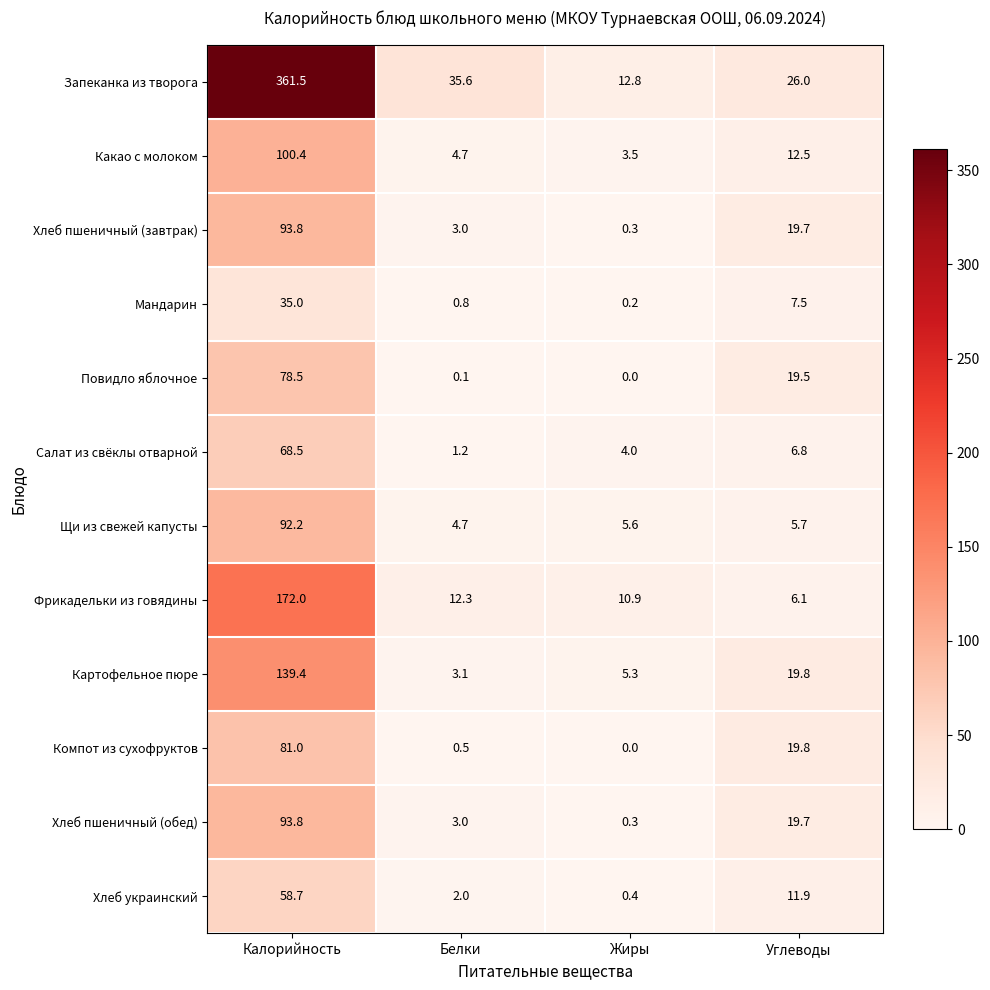

How many series are shown in this chart?

12